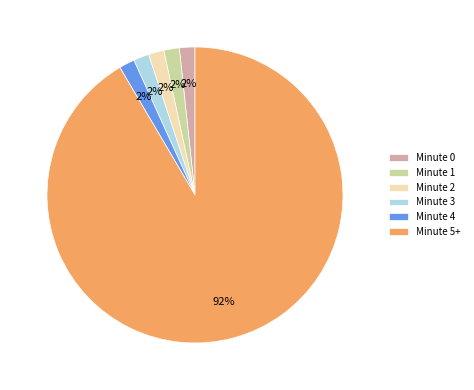

What is the largest slice in the pie chart?

Minute 5+